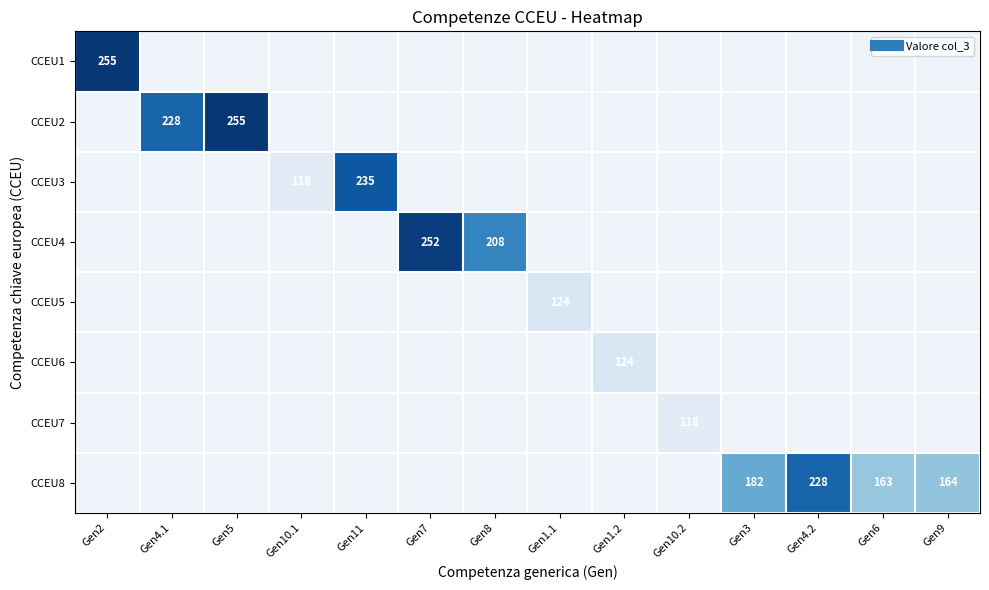

Which category has the highest value across all series?

Gen2